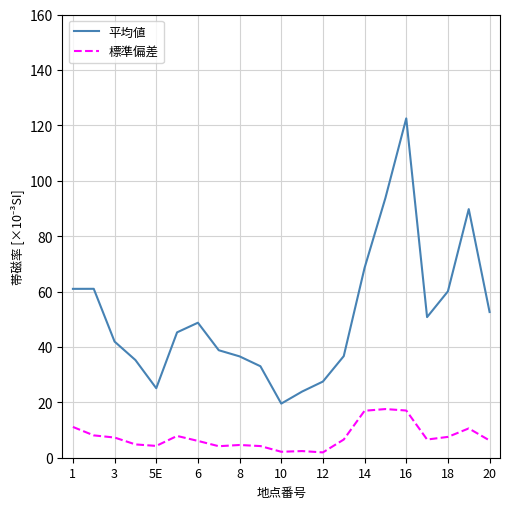

True or false: 平均値 and 標準偏差 cross at least once.

False